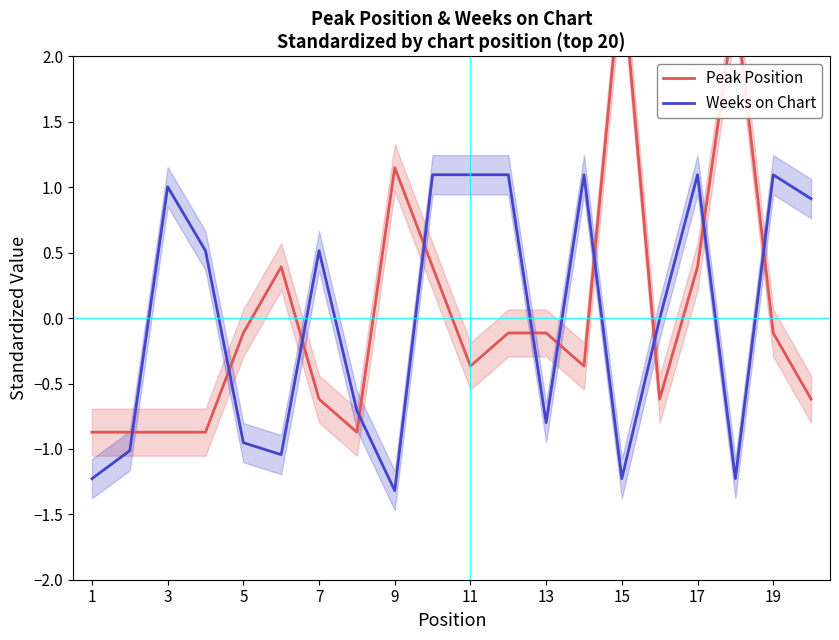

List the series in order of their overall mean, lowest first.

Peak Position, Weeks on Chart